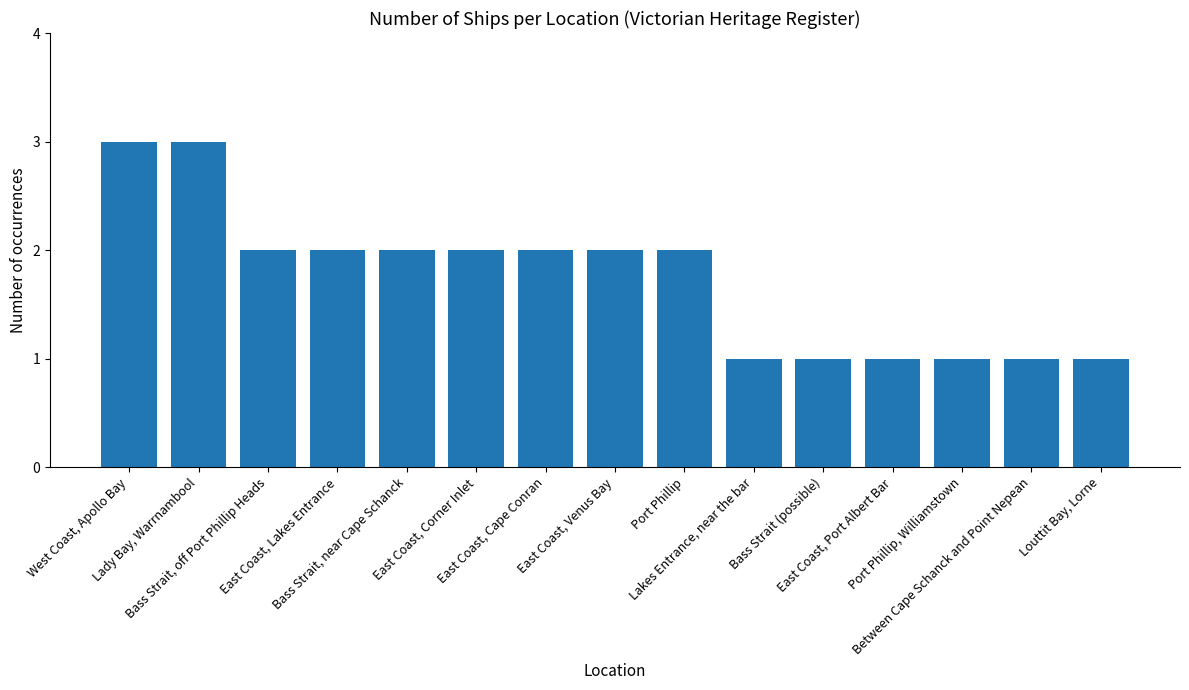

The value at Bass Strait (possible) is 2. True or false?

False